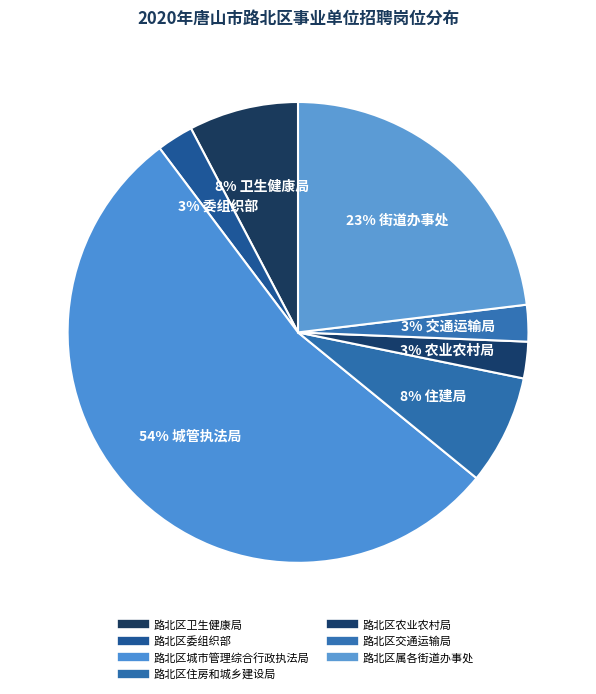

The 路北区卫生健康局 slice represents 1% of the pie. True or false?

False